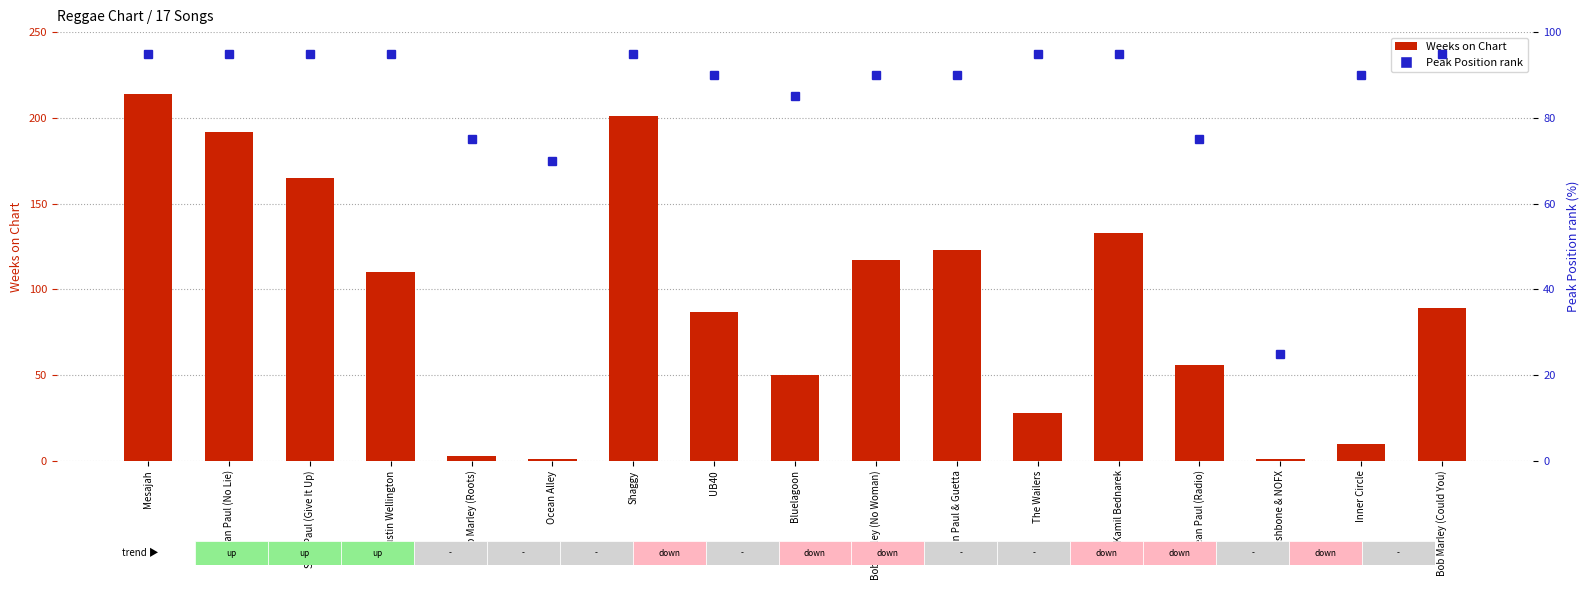

What is the maximum value for Peak Position rank?

95